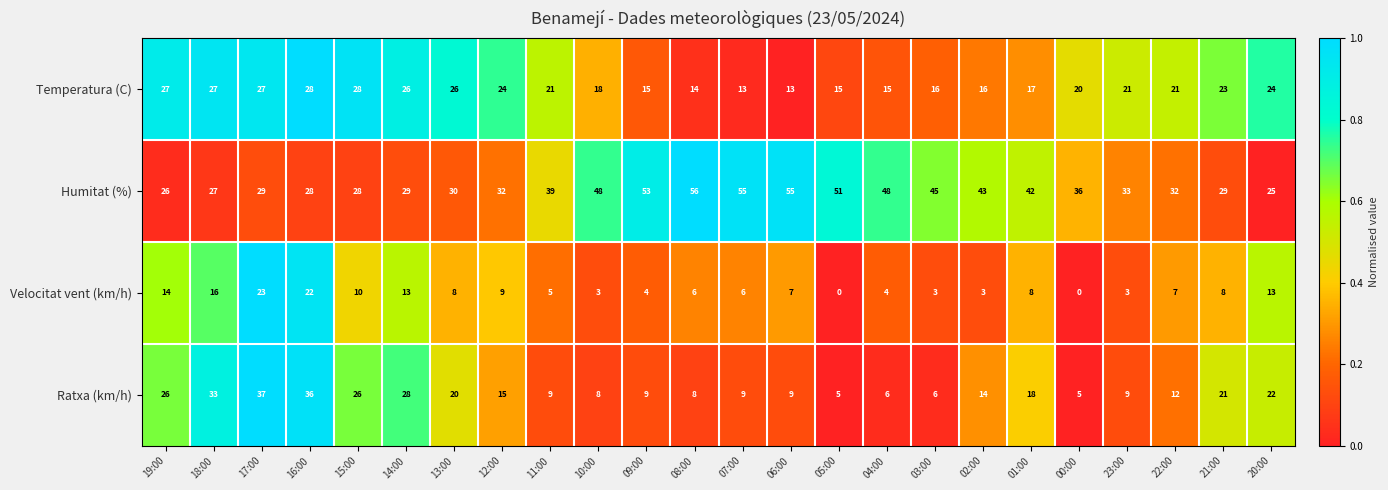

What is the difference between the highest and lowest values at 21:00?

21